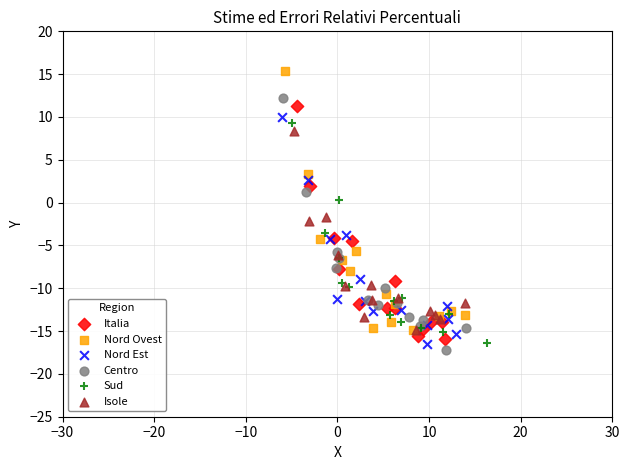

Which series contains the highest Y value?

Nord Ovest